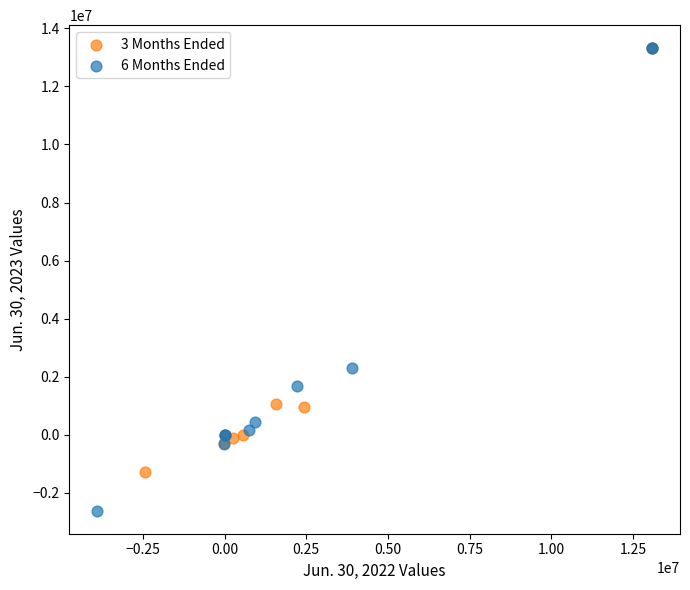

Which series reaches the minimum Y coordinate?

6 Months Ended